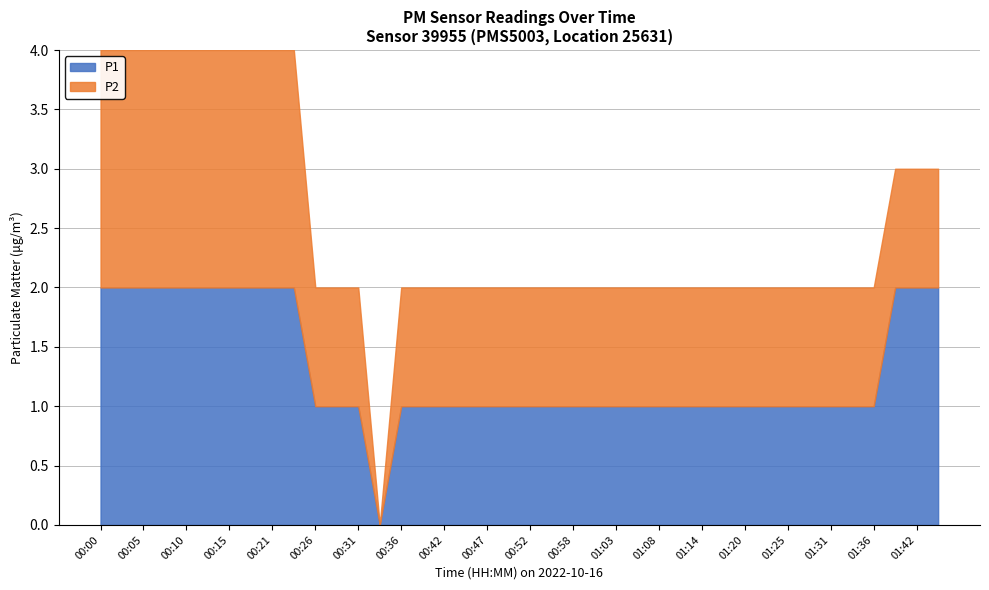

Between 01:08 and 01:31, which series saw the biggest shift?

P1